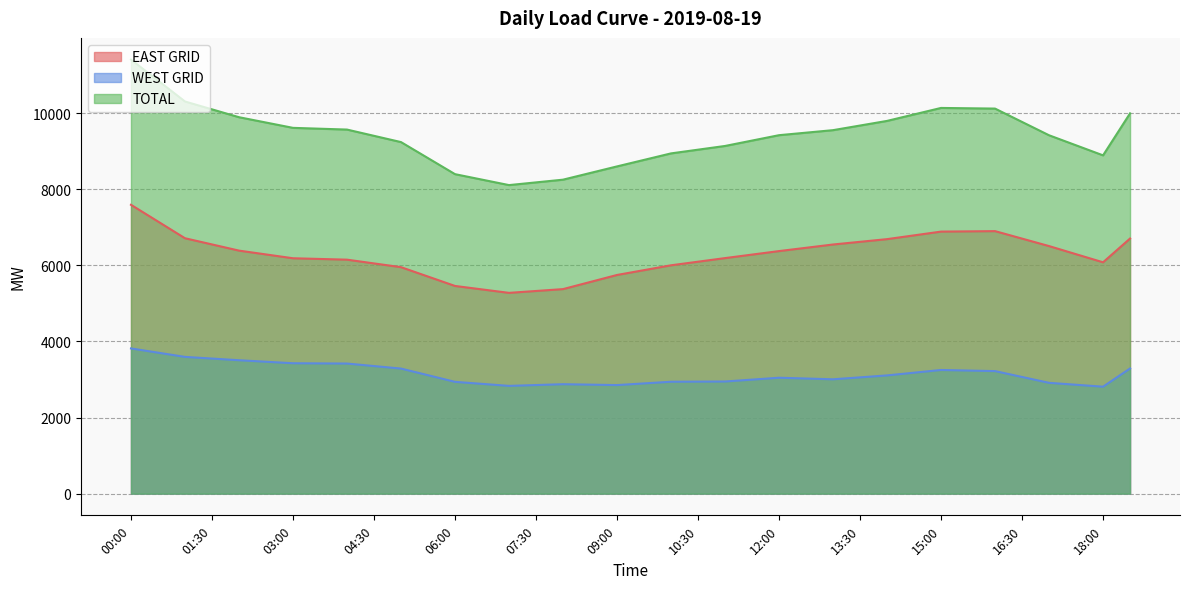

At which category does EAST GRID reach its first local peak?

16:00